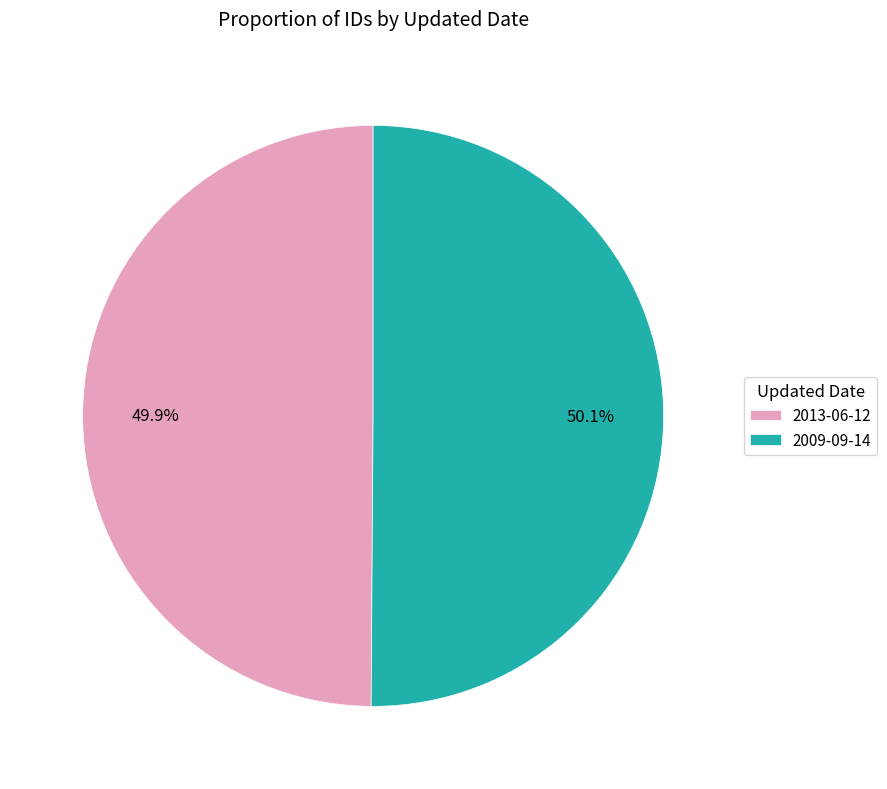

What is the total percentage of 2013-06-12 and 2009-09-14?

100.0%